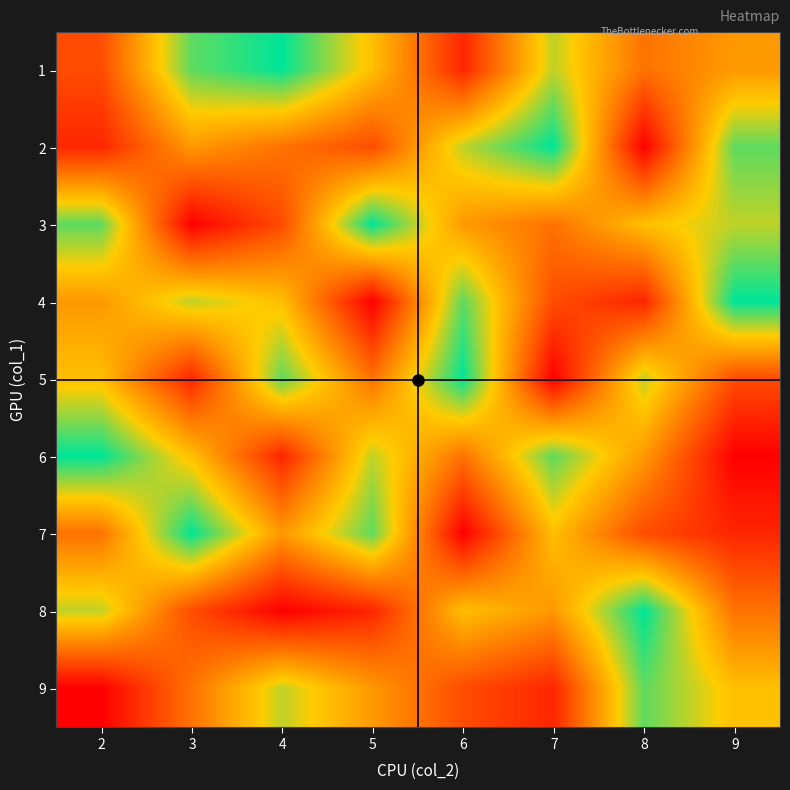

At which category does the chart reach its minimum across all series?

8